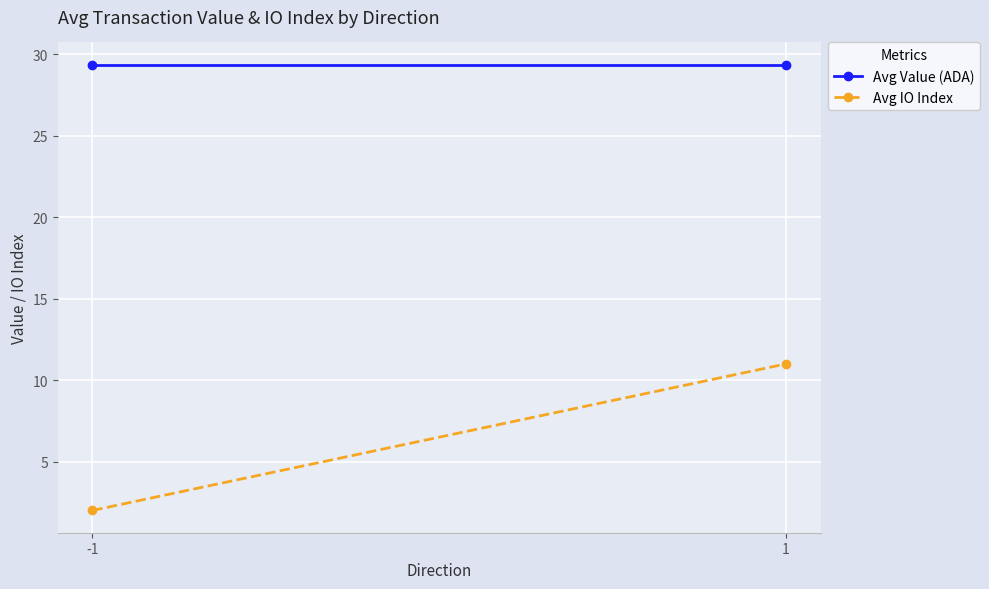

Rank the series by their average value, from highest to lowest.

Avg Value (ADA), Avg IO Index